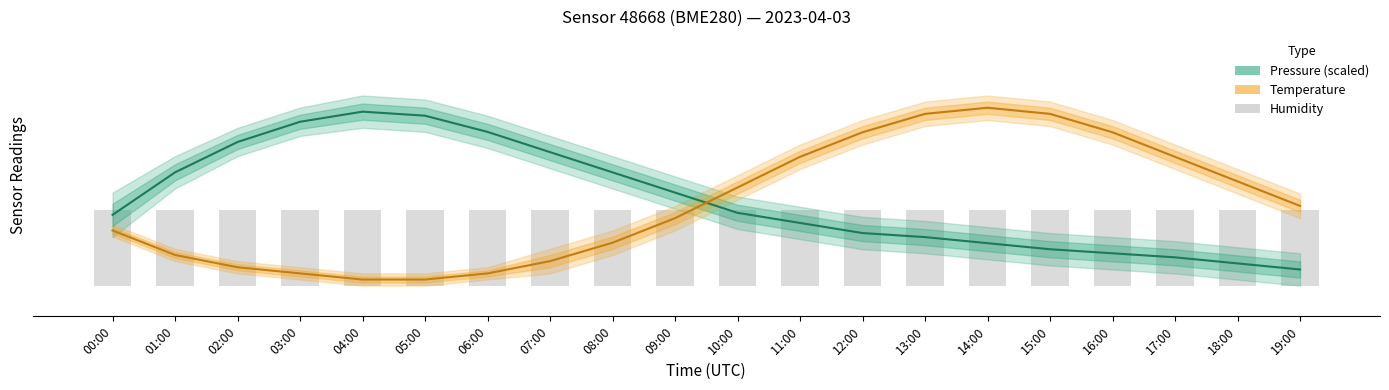

Which series has the widest spread of values?

temperature